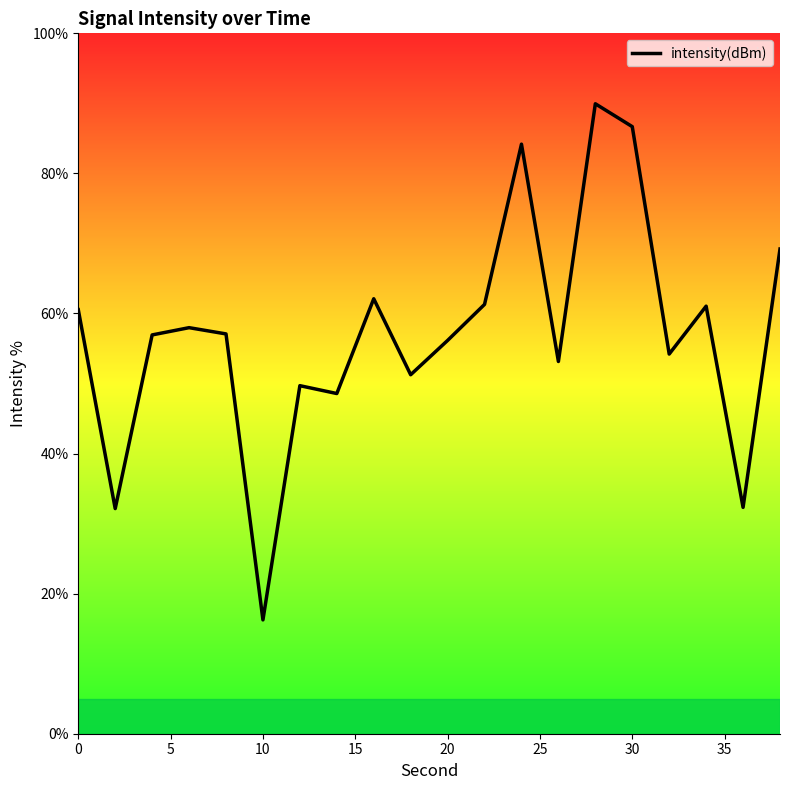

What is the smallest value displayed?

16.3